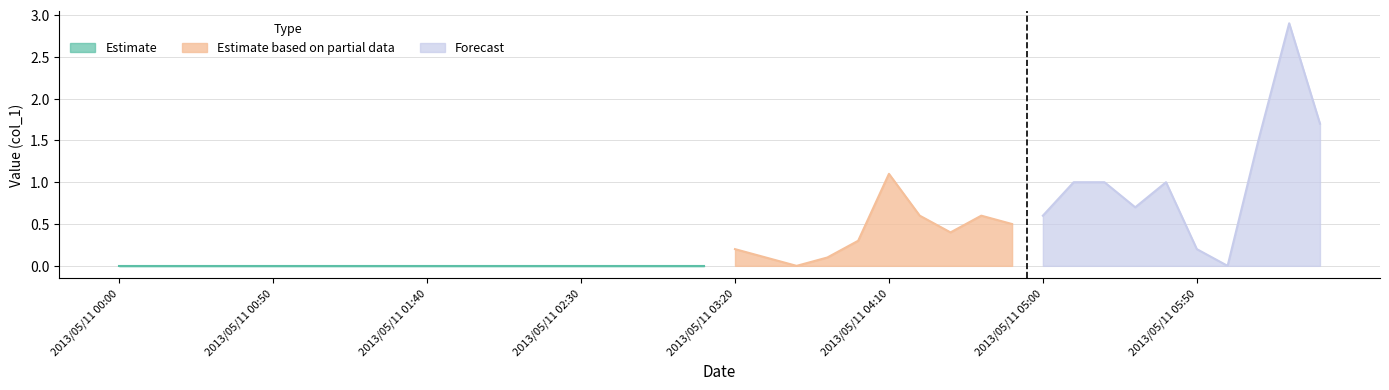

At which category does Estimate reach its first local peak?

2013/05/11 01:00